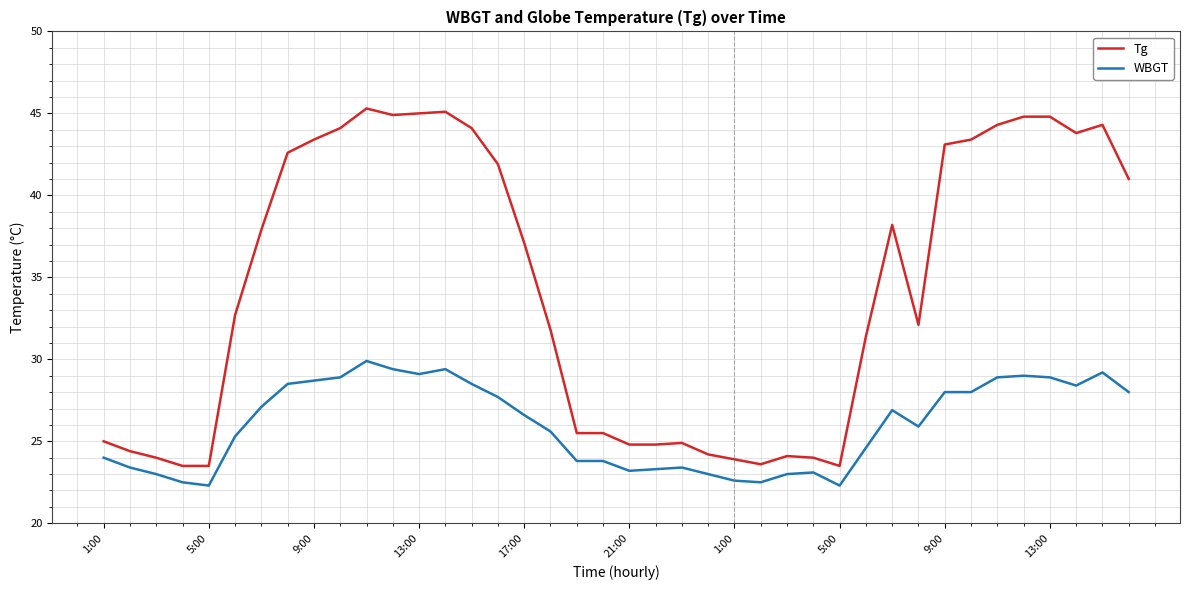

What are all the series names shown in the legend?

Tg, WBGT